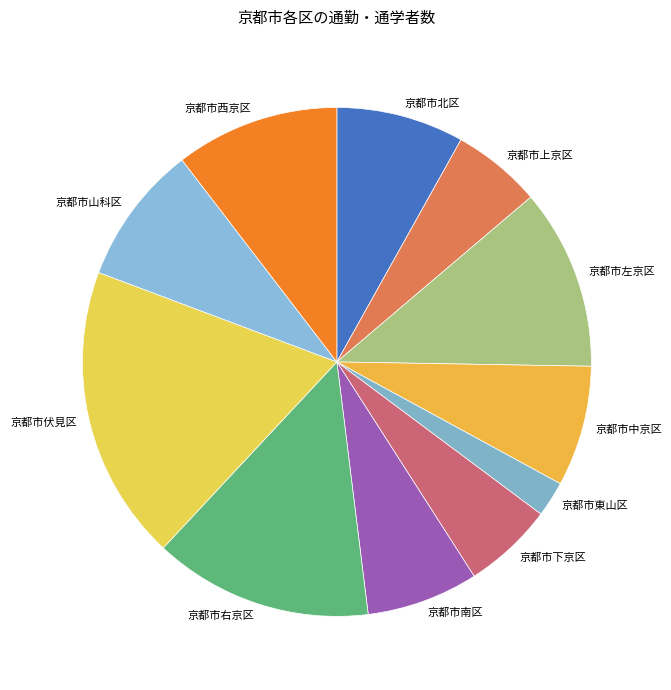

How many slices are in this pie chart?

11